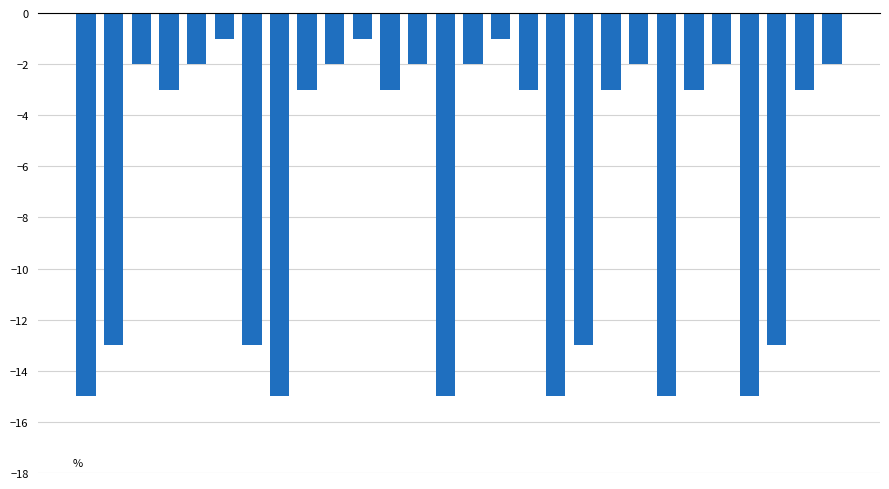

What is the change in value from 10 to 22?

-13